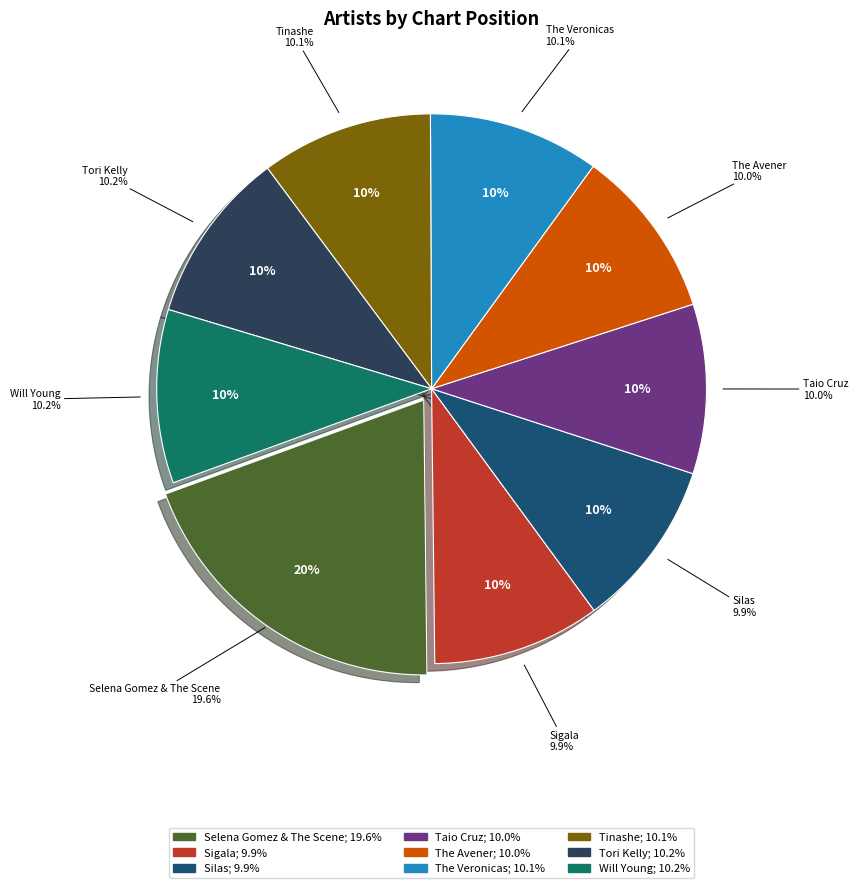

How much of the chart is everything except Tori Kelly?

89.8%